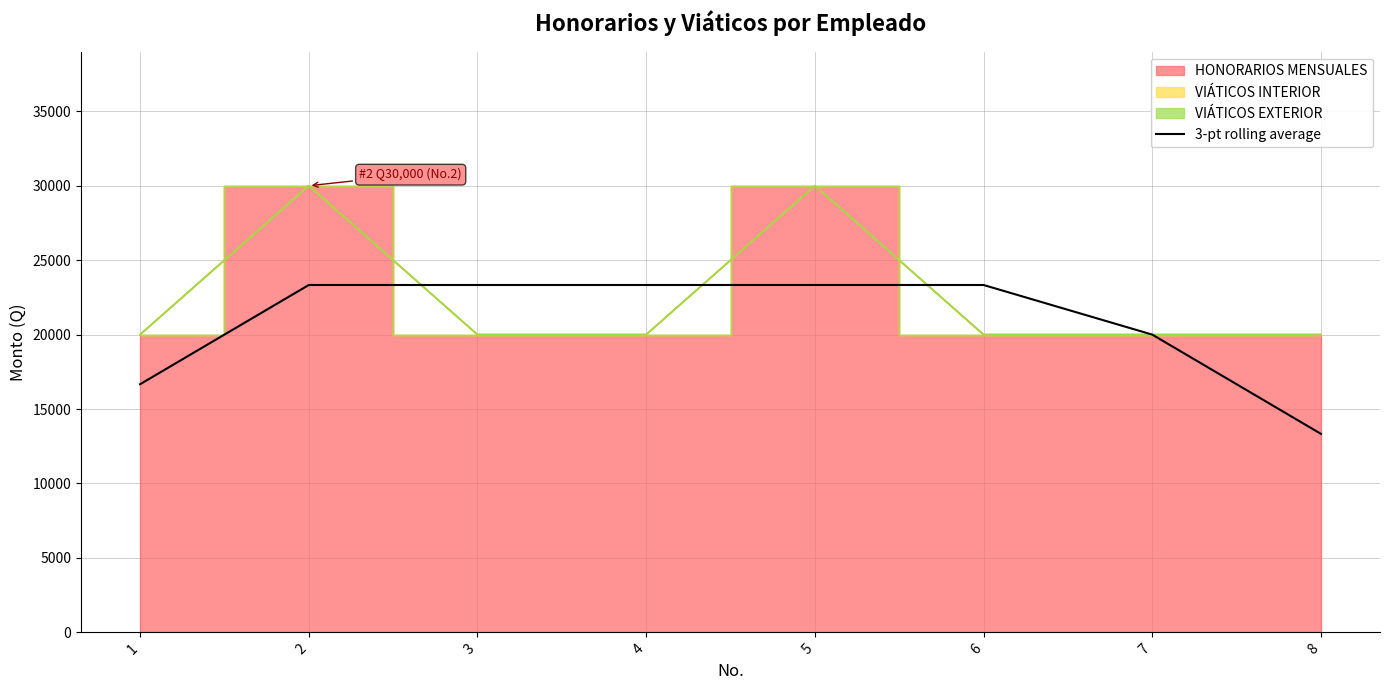

True or false: the data shows 6045.1 at 4.

False